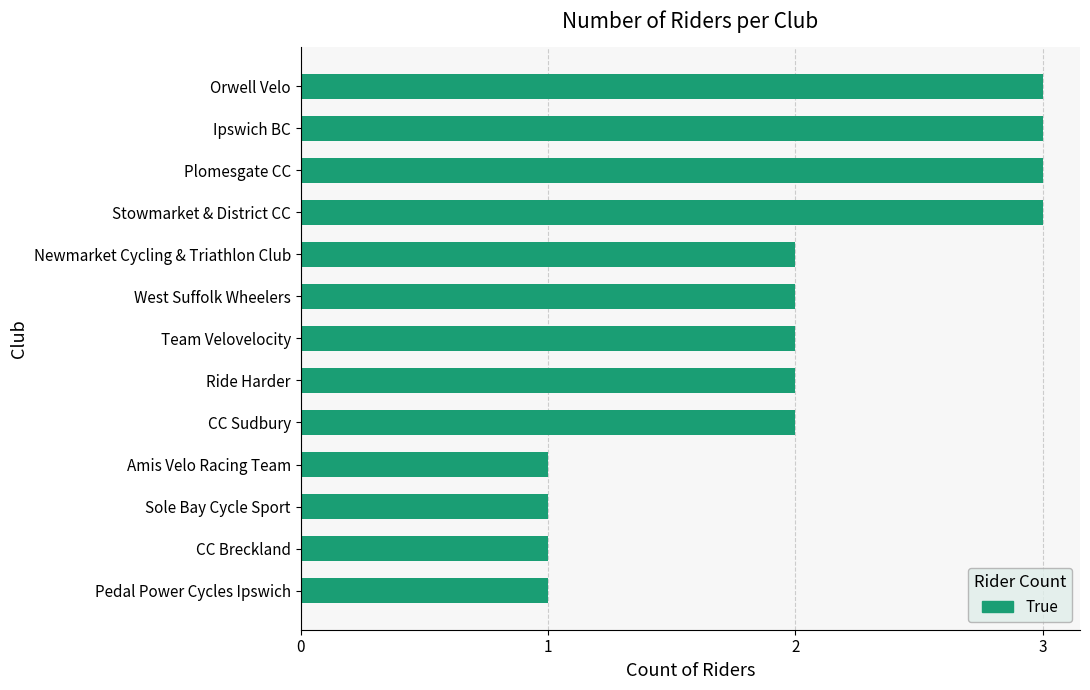

What is the sum of all values?

26